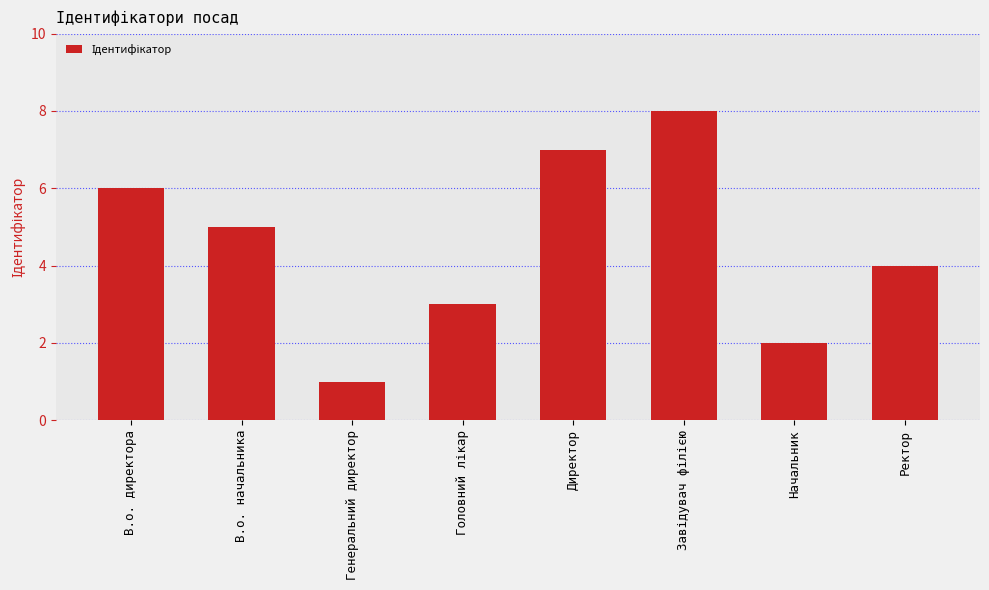

Where does the data first go above 5?

В.о. директора